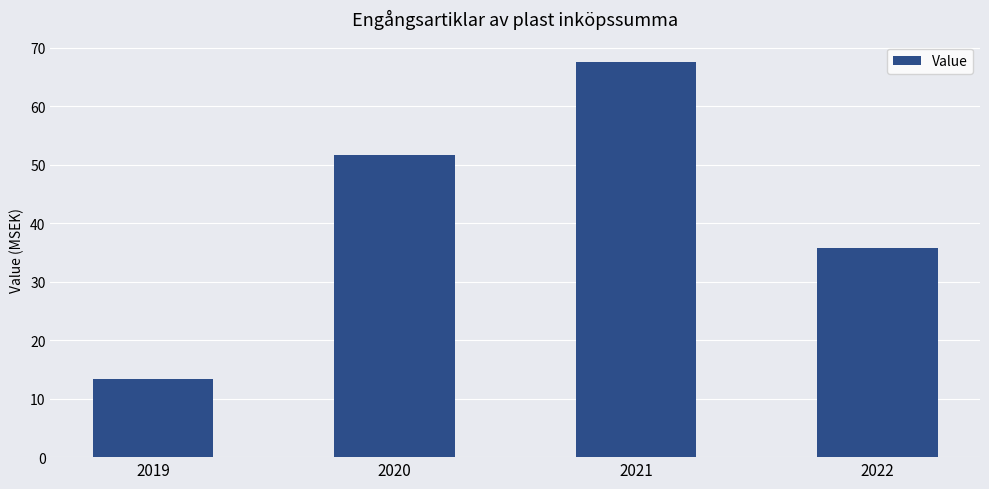

Is it true that the value at 2021 is 67.6?

True